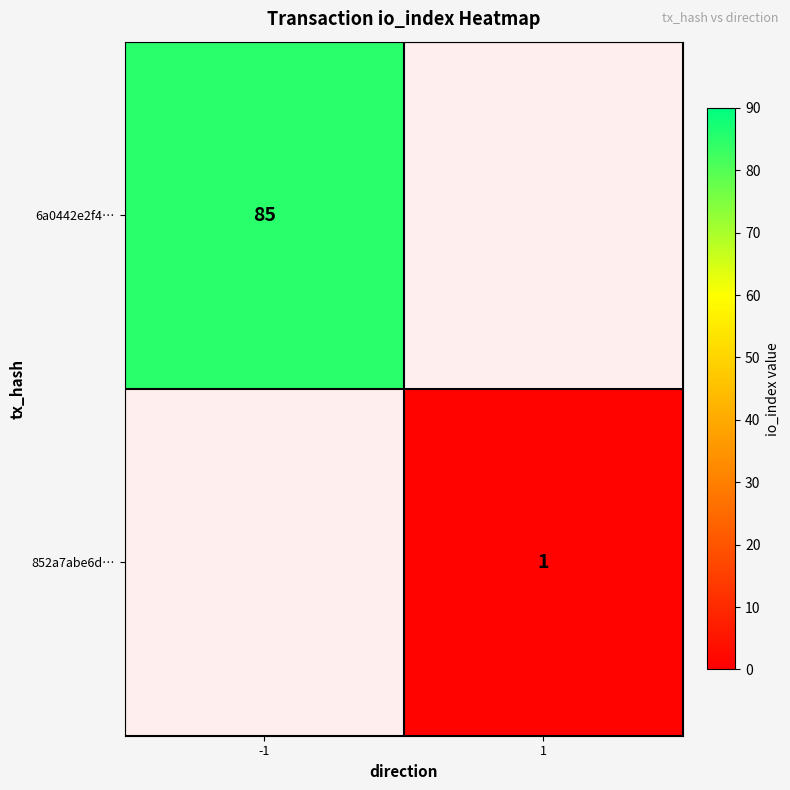

The 6a0442e2f4… series shows 58 at -1. True or false?

False